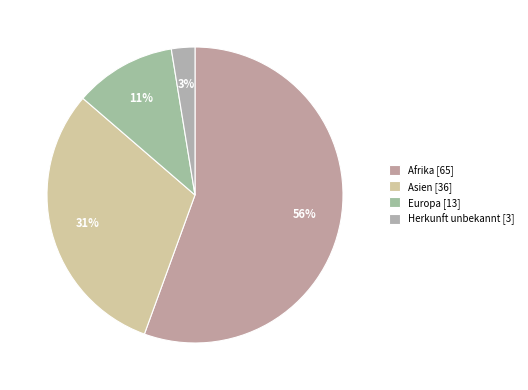

To the nearest percent, what is the average slice percentage?

25%